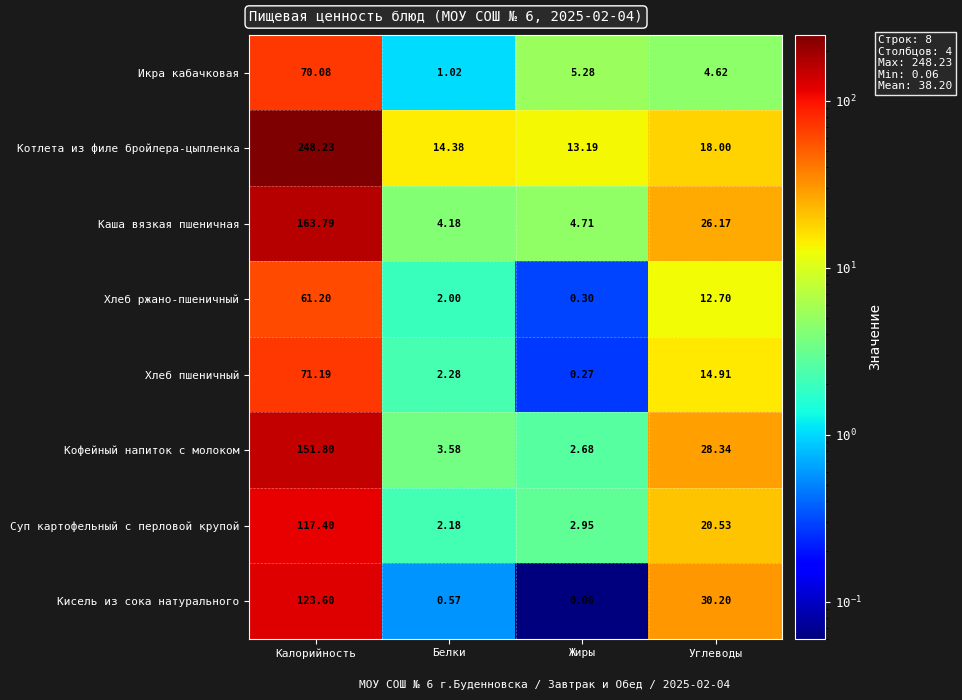

At which label is Каша вязкая пшеничная closest to 83?

Углеводы